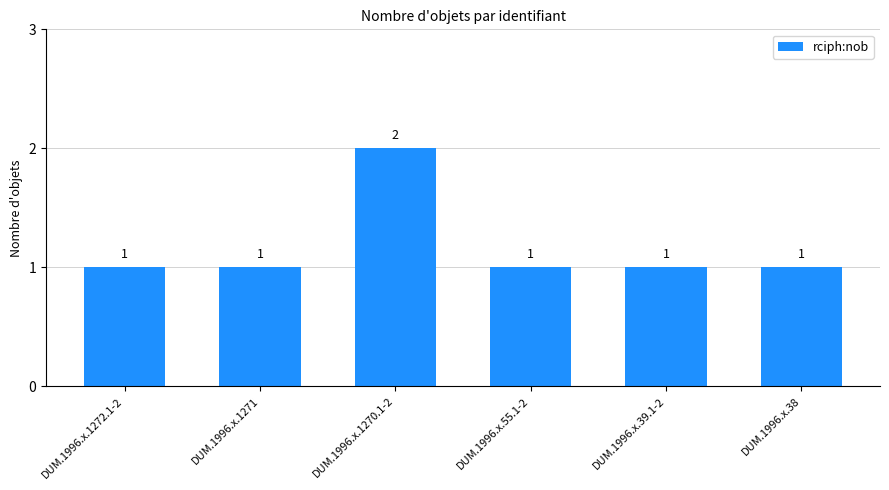

Reading right to left, list all the values displayed in this chart.

DUM.1996.x.38=1	DUM.1996.x.39.1-2=1	DUM.1996.x.55.1-2=1	DUM.1996.x.1270.1-2=2	DUM.1996.x.1271=1	DUM.1996.x.1272.1-2=1